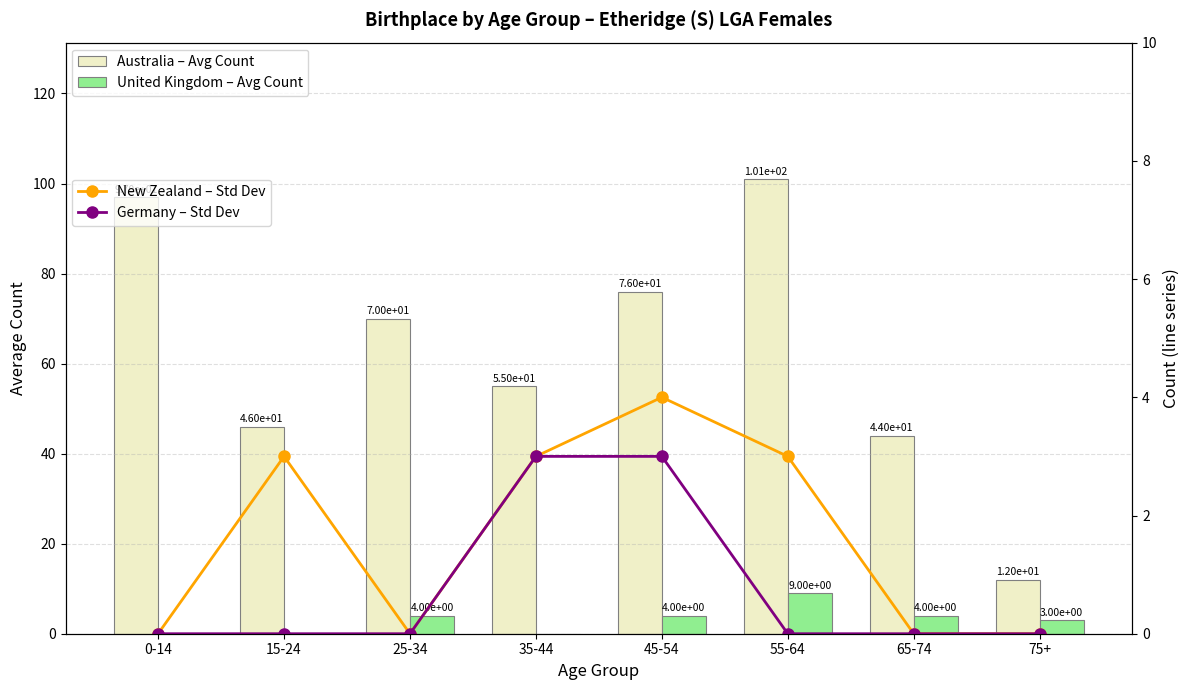

List the series in order of their peak value, highest first.

Australia – Avg Count, United Kingdom – Avg Count, New Zealand – Std Dev, Germany – Std Dev